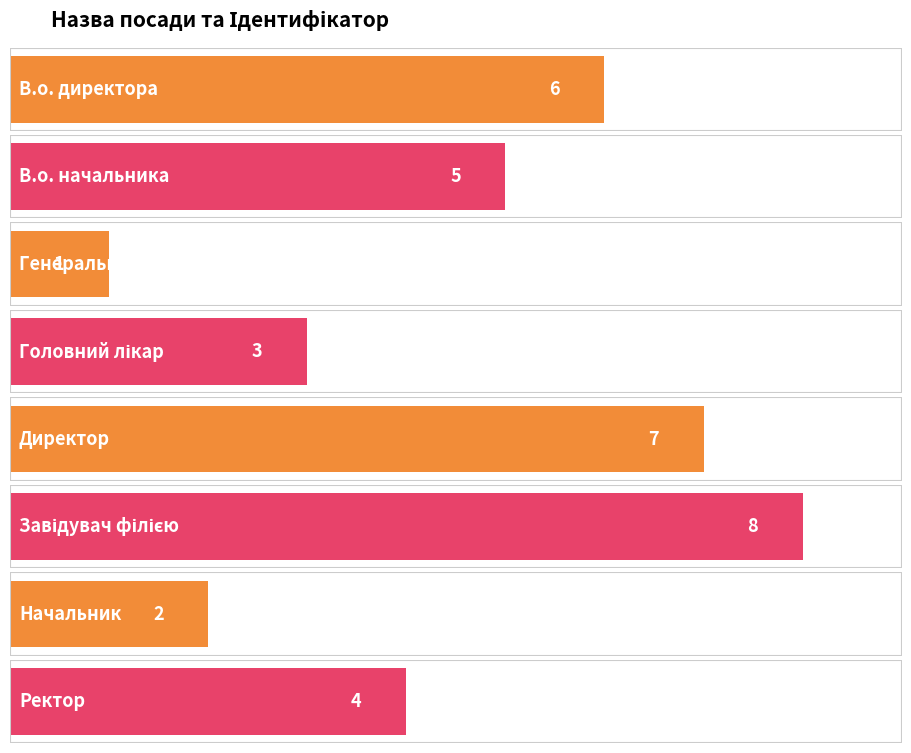

Where does the data first go above 5?

В.о. директора